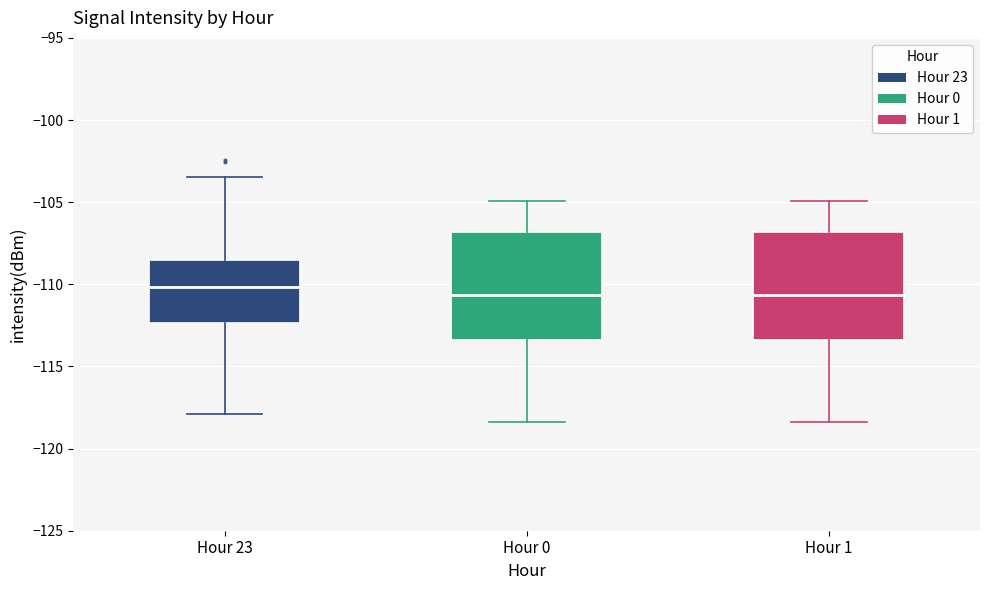

Where does the lower whisker of the box for Hour 0 end on the y-axis? The values are not printed on the chart, so give them approximately, as read against the axis.

-118.5